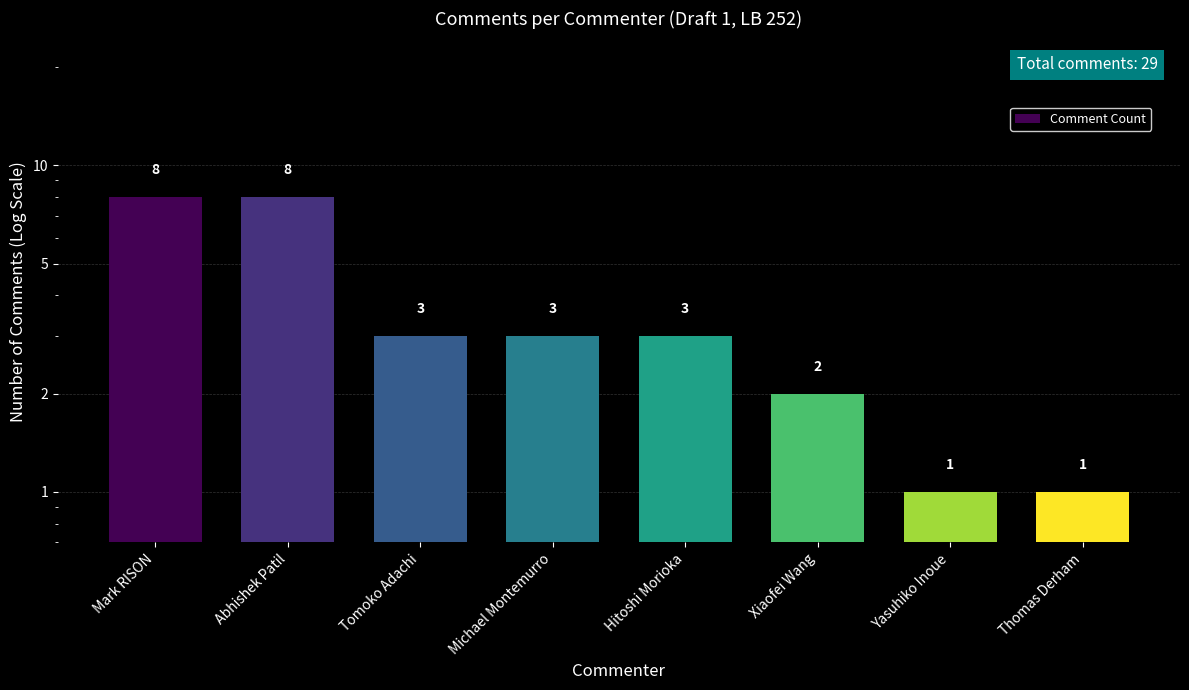

How many data points does each series have?

8